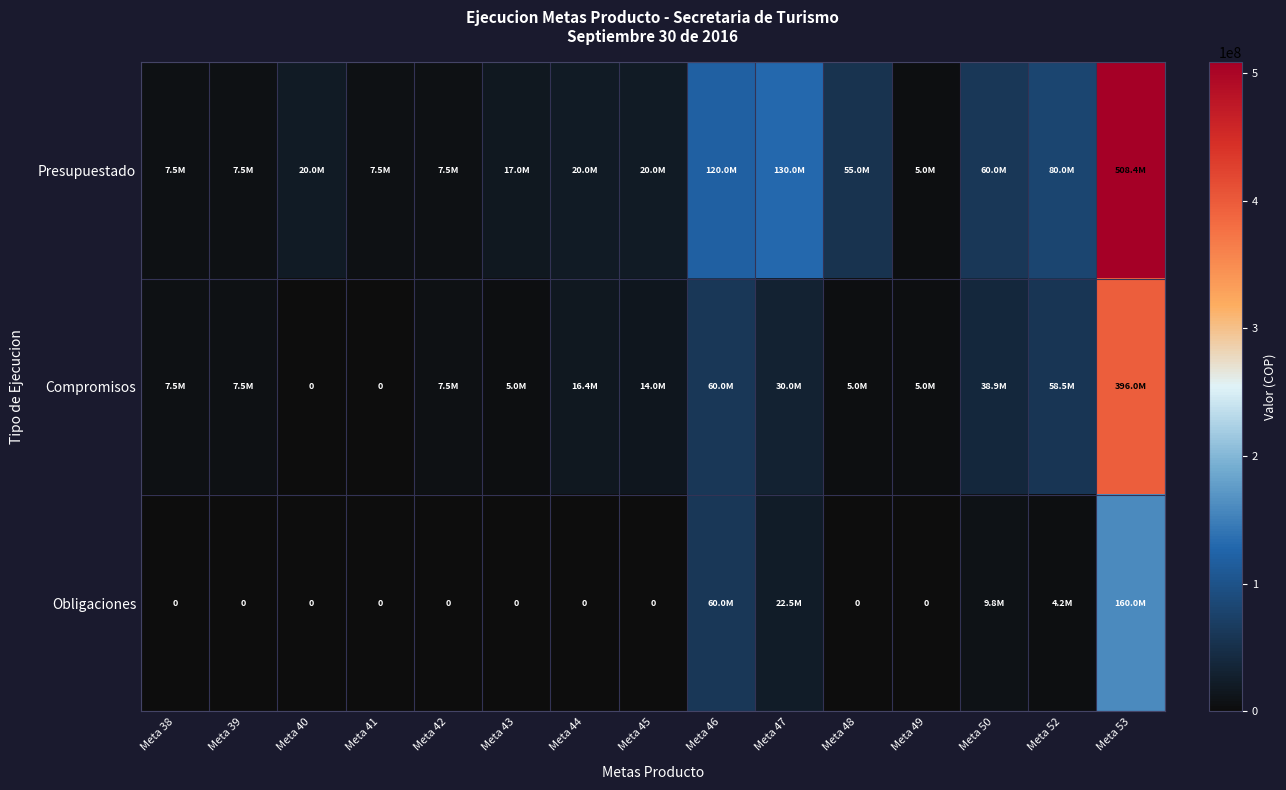

What is the total value across all series at Meta 39?

15000000